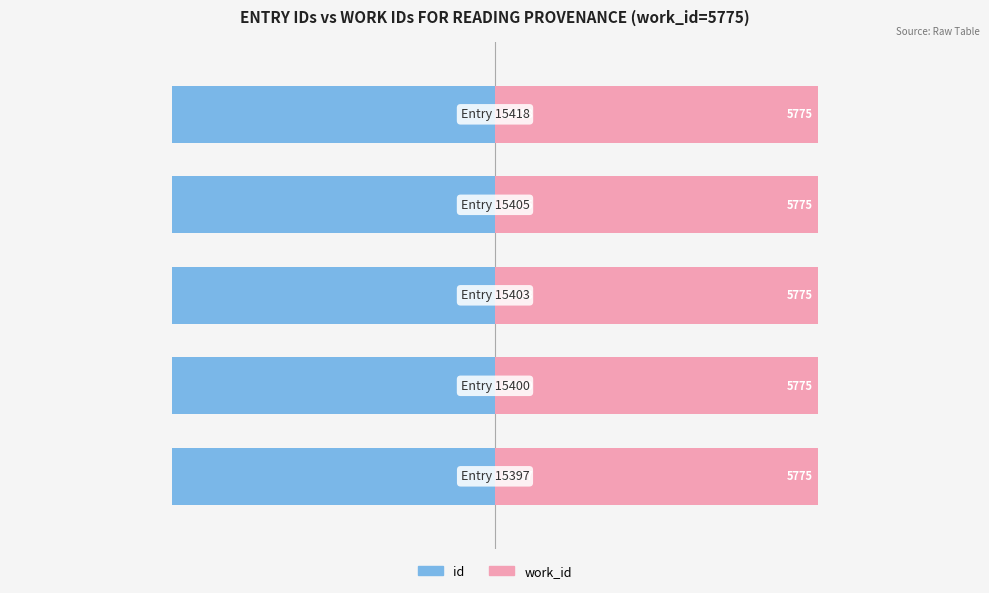

Is the value of id at 1 greater than the value of work_id at 0?

No